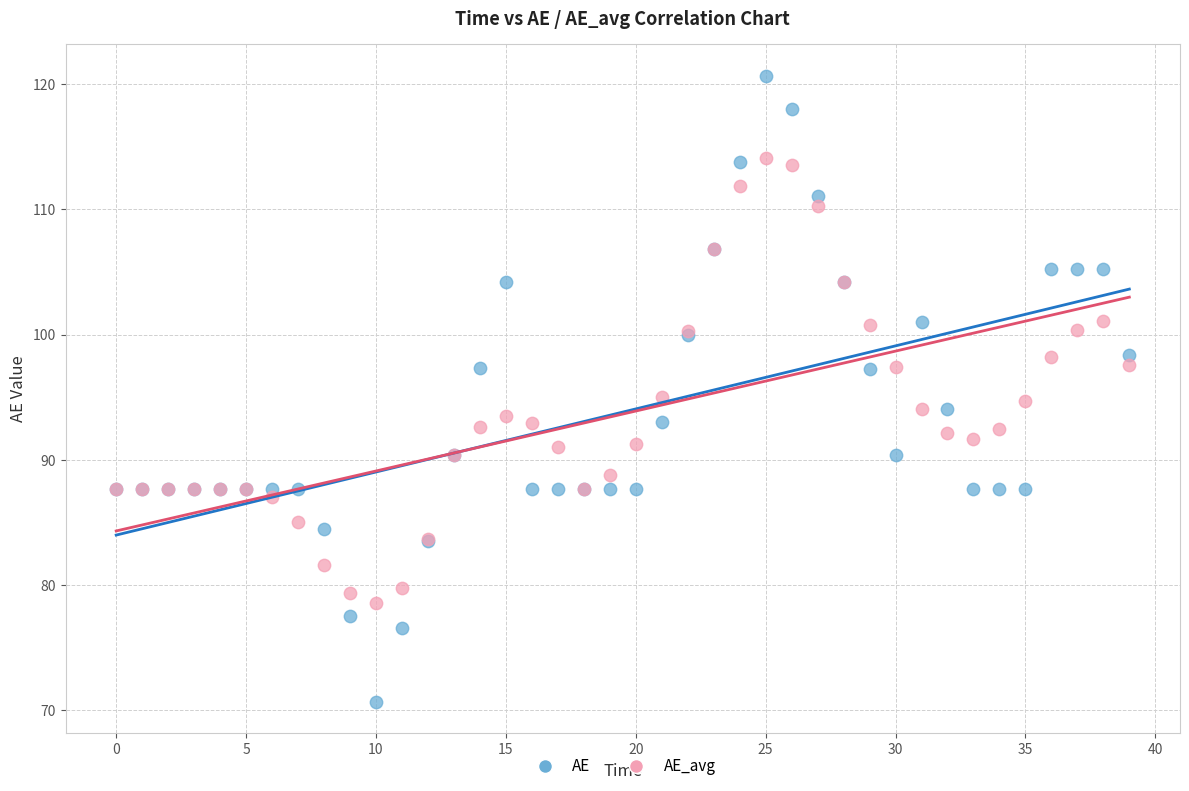

Which series has the largest Y range (max minus min)?

AE